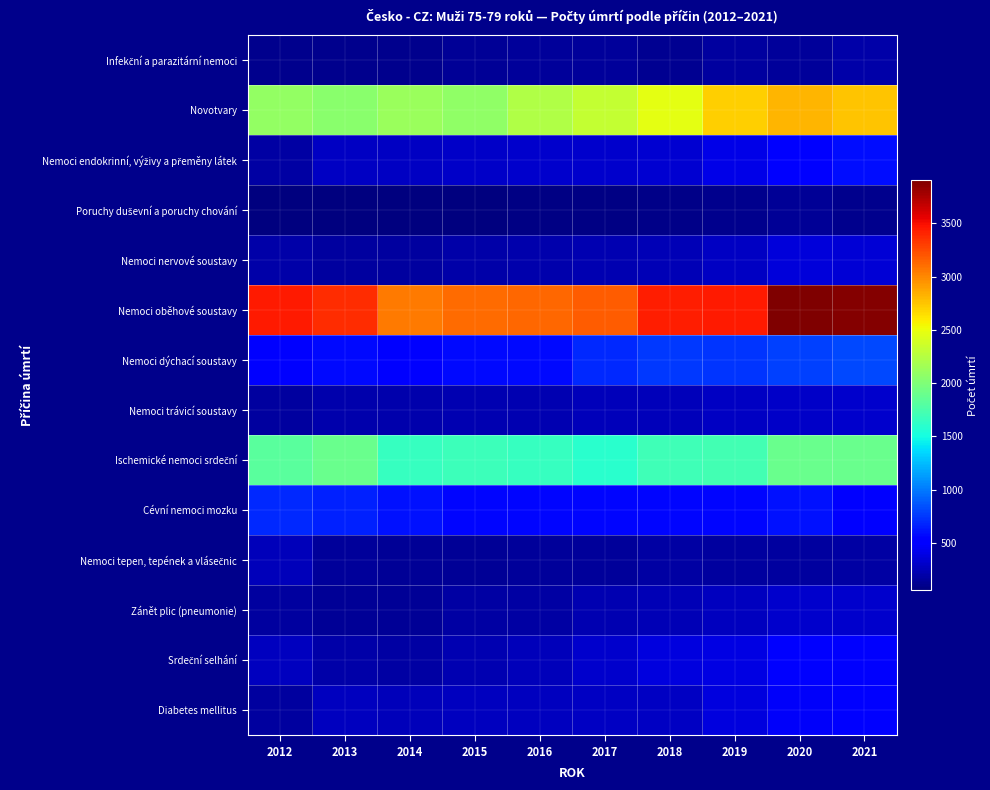

At how many categories does at least one series exceed 1632?

10